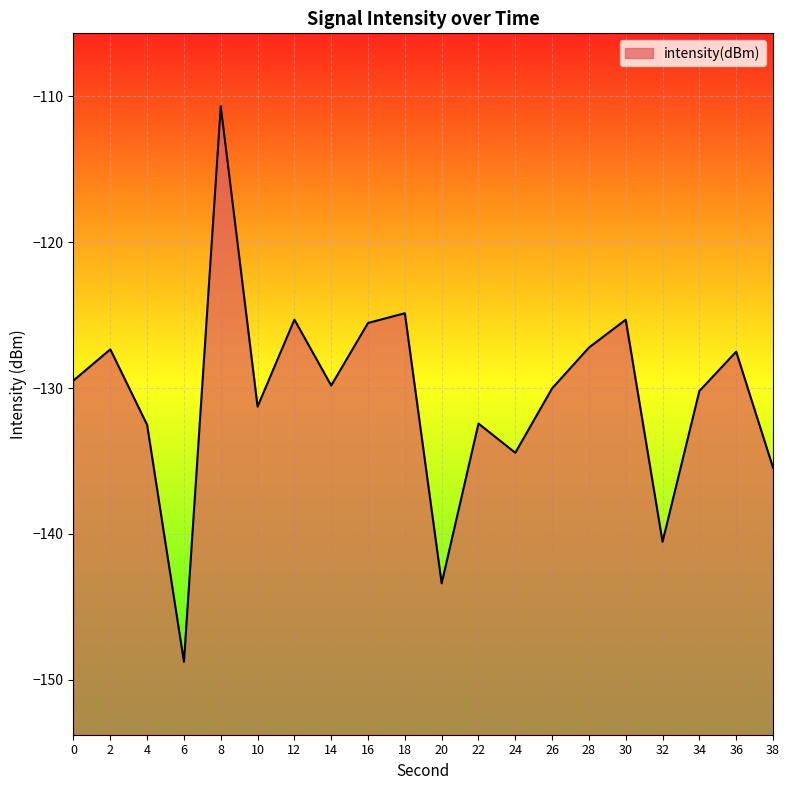

Reading left to right, list all the values displayed in this chart.

0=-129.5	2=-127.3	4=-132.5	6=-148.8	8=-110.7	10=-131.3	12=-125.3	14=-129.8	16=-125.5	18=-124.9	20=-143.4	22=-132.4	24=-134.4	26=-130.0	28=-127.2	30=-125.3	32=-140.5	34=-130.2	36=-127.5	38=-135.4